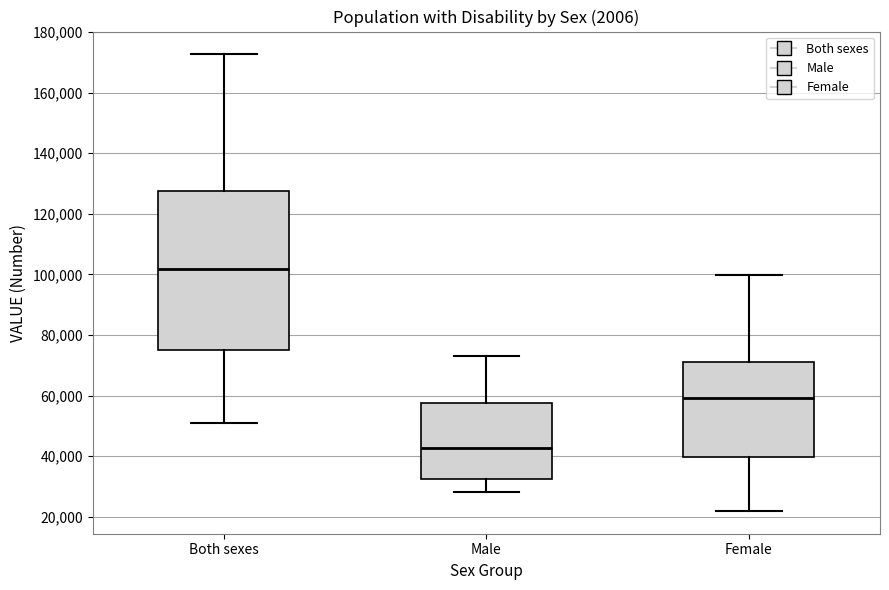

Where does the median line of the box for Male sit on the y-axis? The values are not printed on the chart, so give them approximately, as read against the axis.

42000